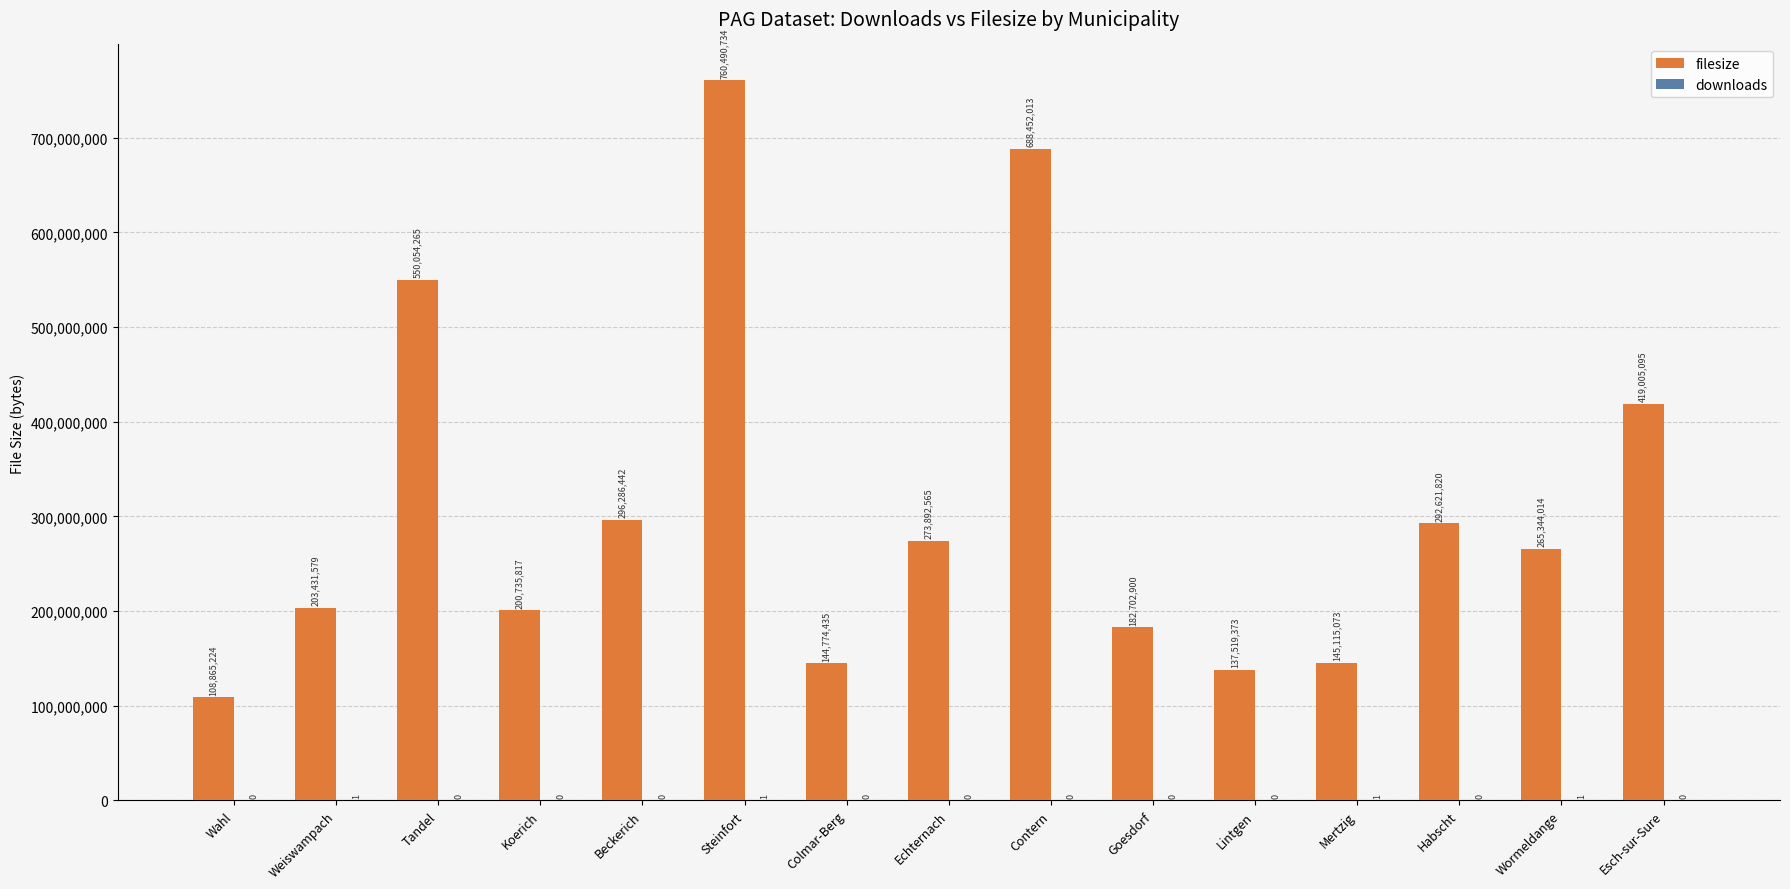

Between Koerich and Habscht, which series saw the biggest shift?

filesize